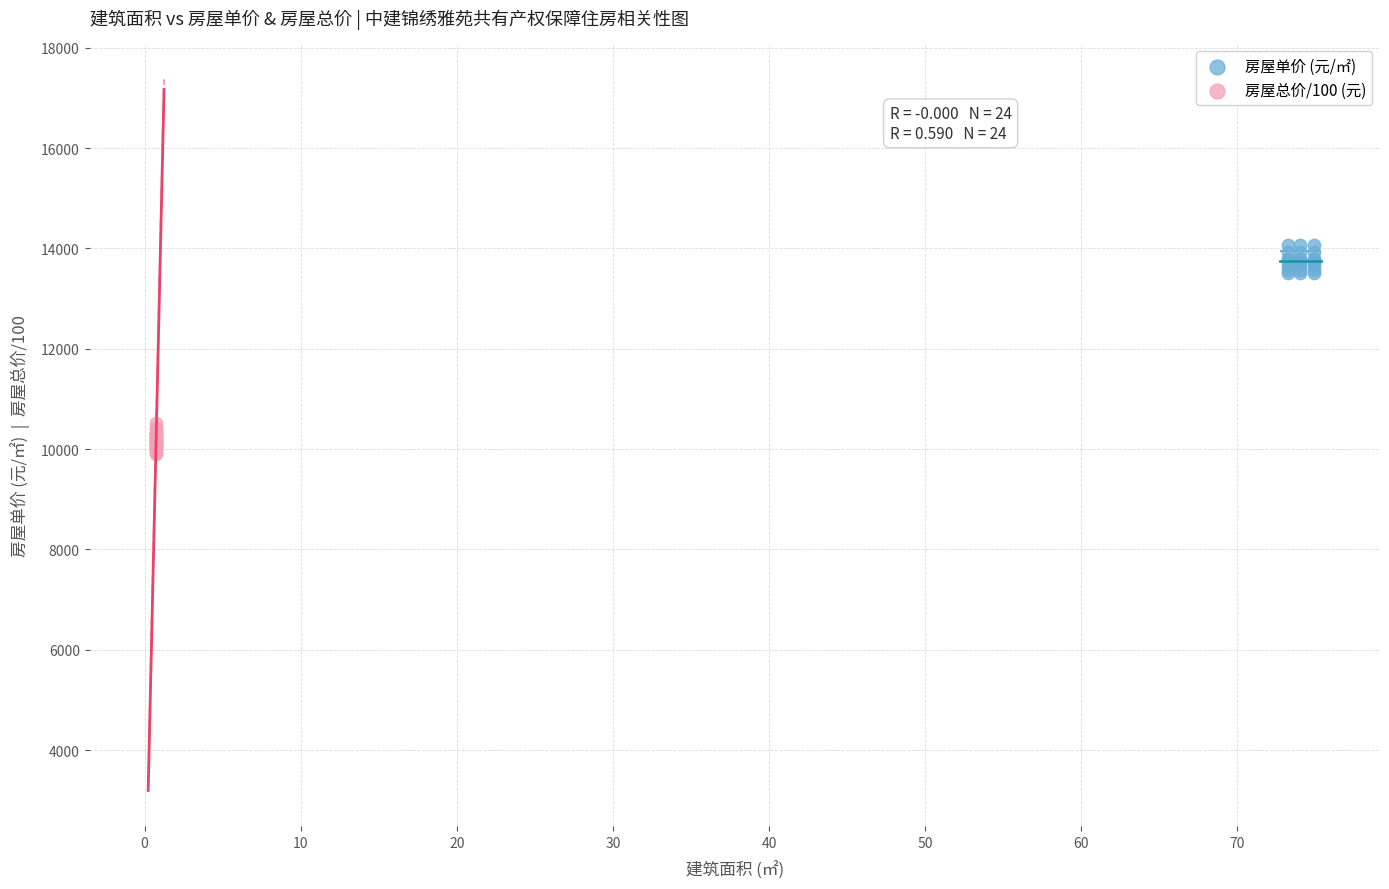

Which series contains the lowest Y value?

房屋总价/100 (元)